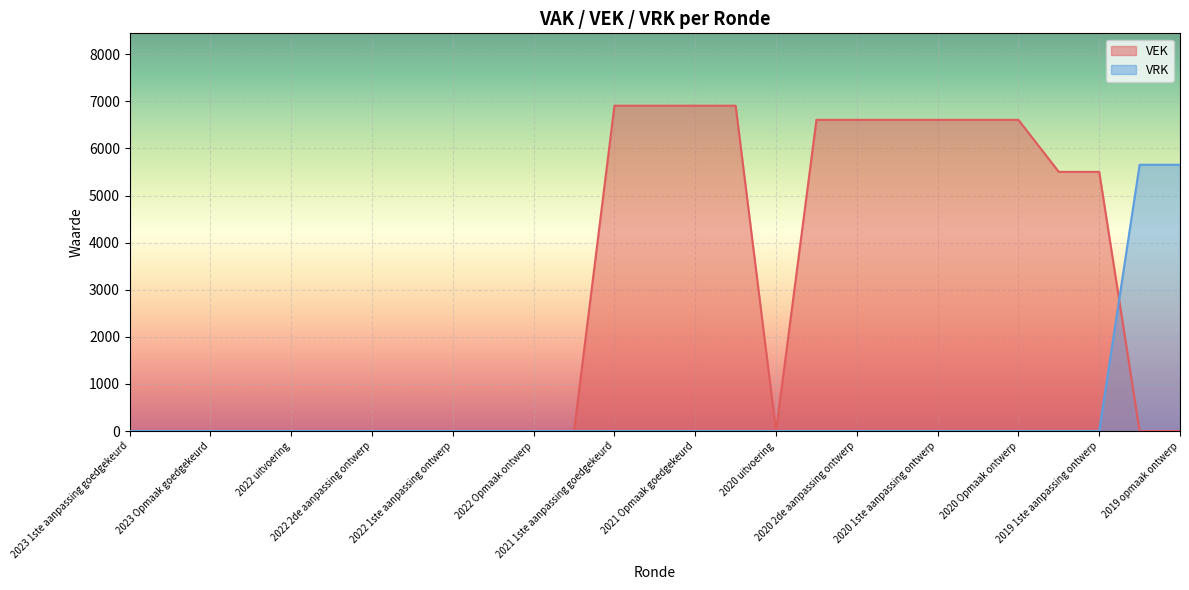

At which label is VRK closest to 2826?

2023 1ste aanpassing goedgekeurd